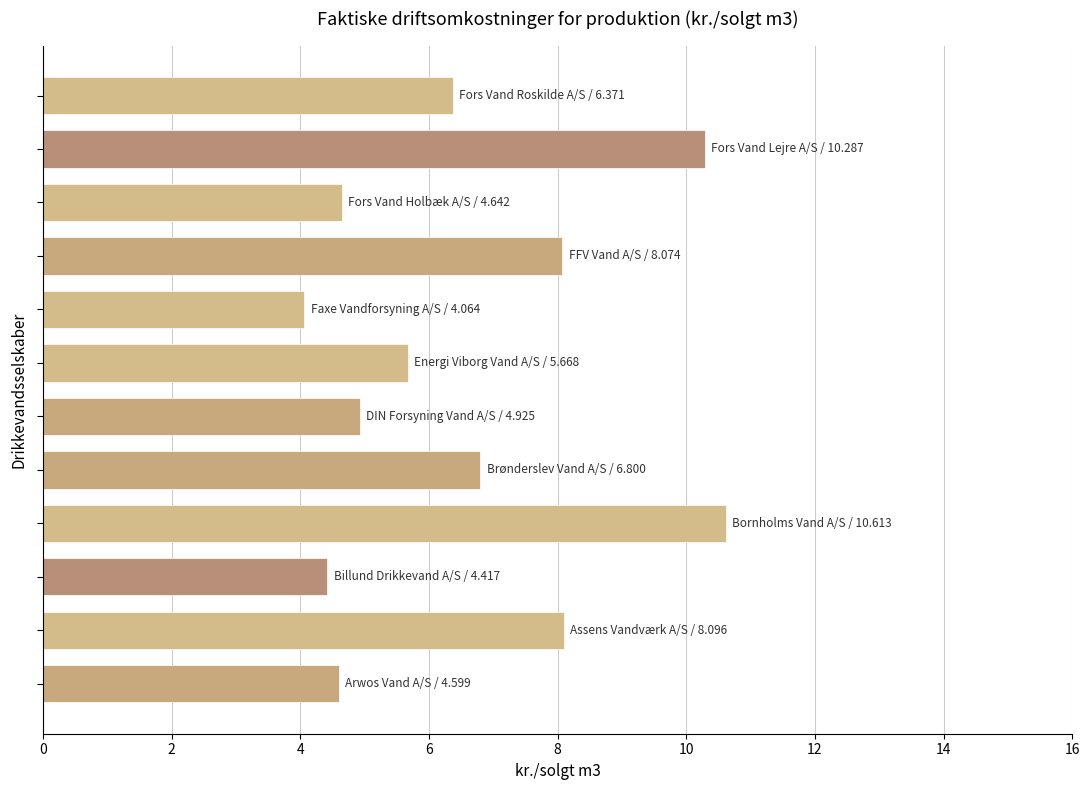

What is the sum of all values?

78.6